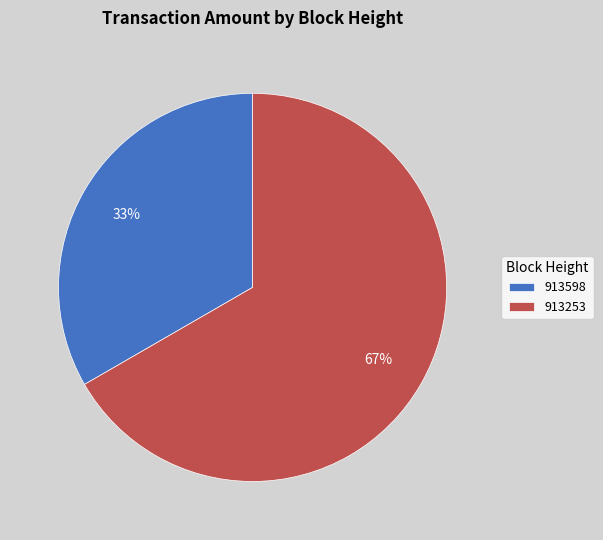

Is the sum of 913253 and 913598 greater than half?

Yes